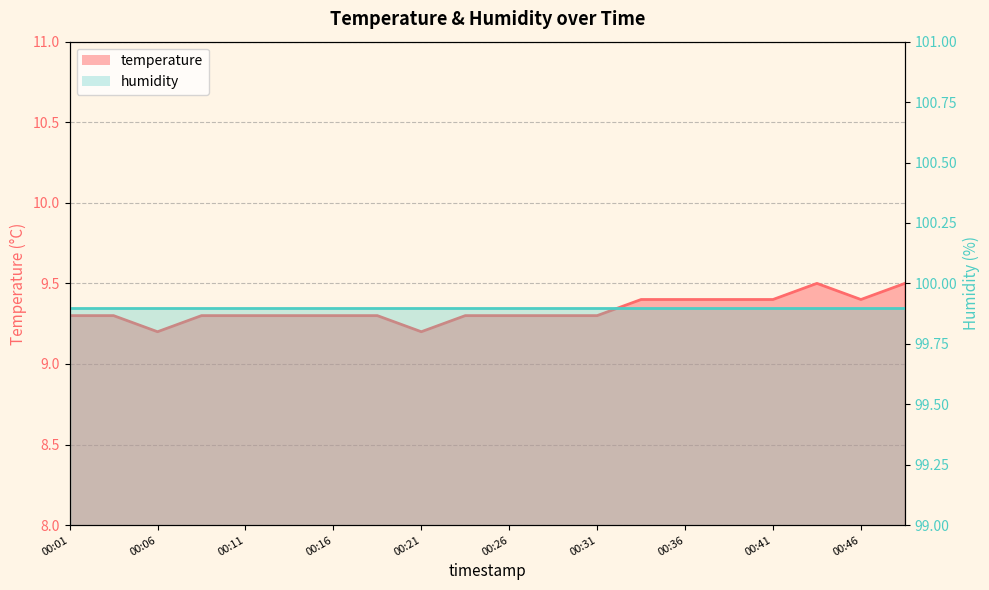

Which category has the lowest value across all series?

00:06